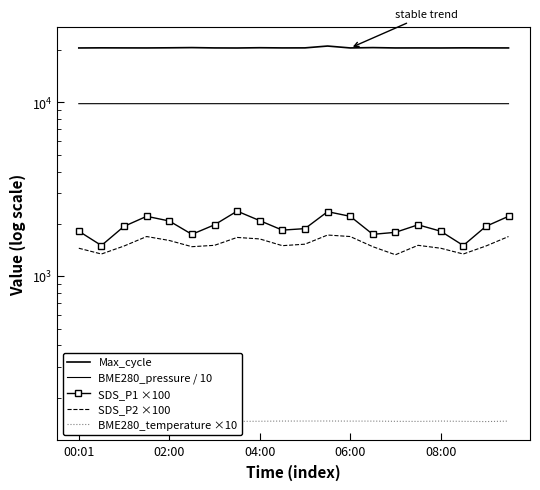

Is the value of SDS_P1 ×100 at 11 greater than the value of BME280_pressure / 10 at 9?

No